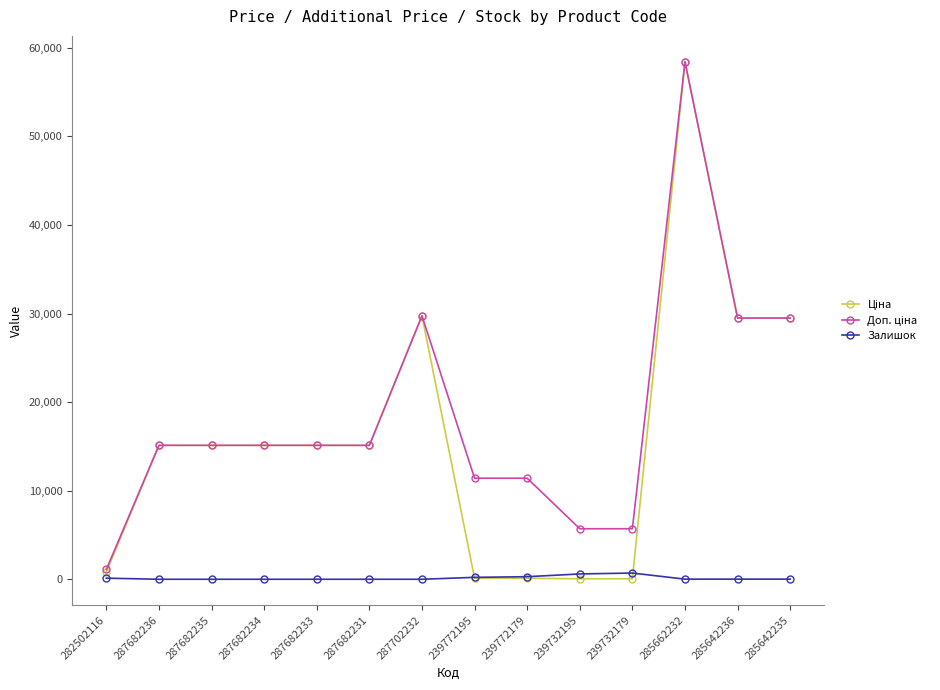

What is the total value across all series at 287682231?

30240.0